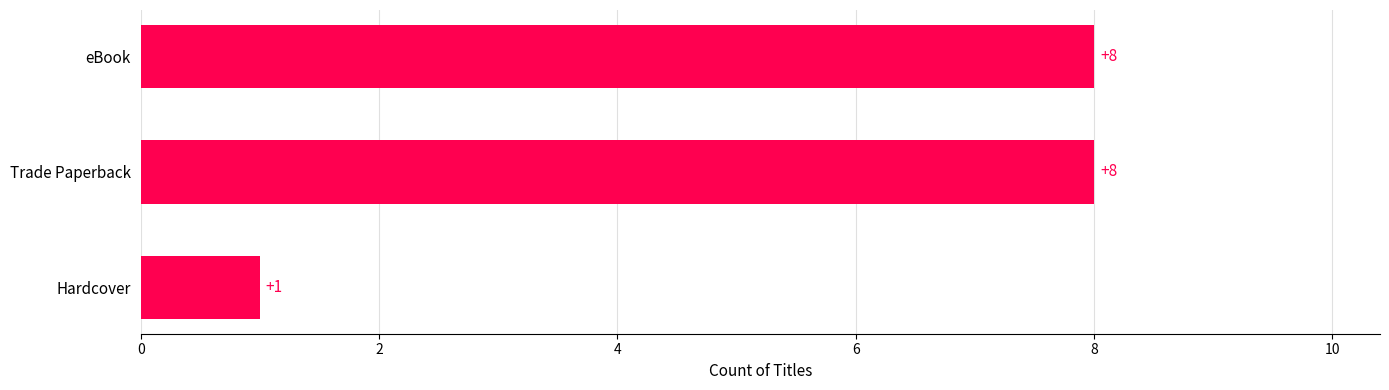

What is the change in value from Hardcover to eBook?

+7